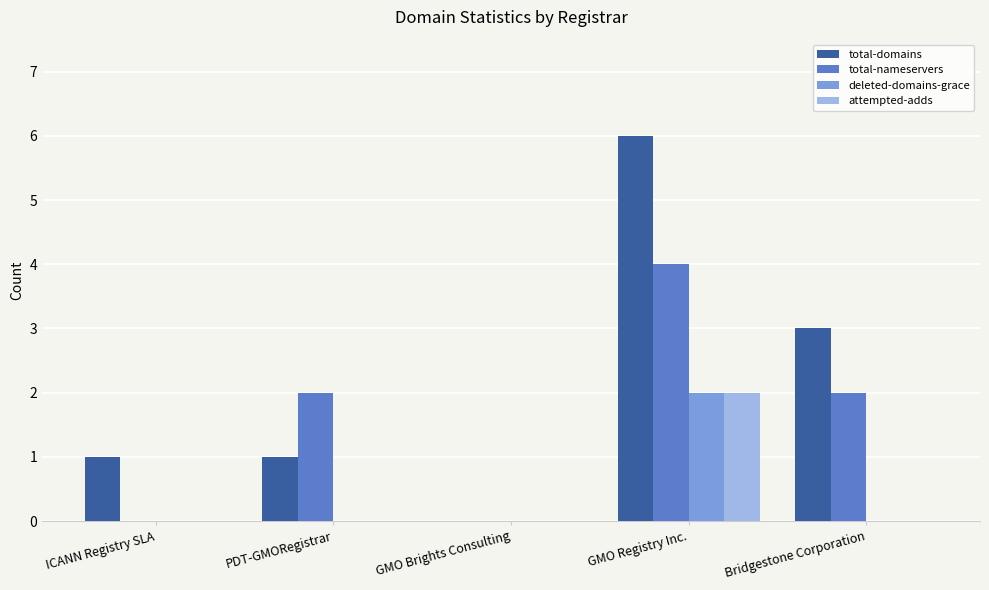

Which series has the largest total across all categories?

total-domains